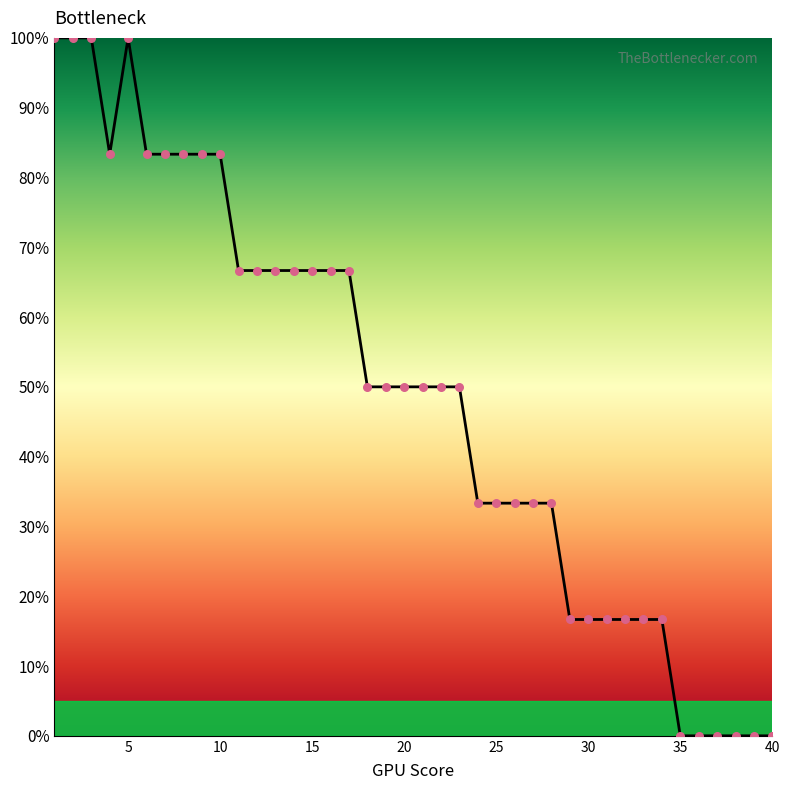

What is the greatest value displayed?

100.0